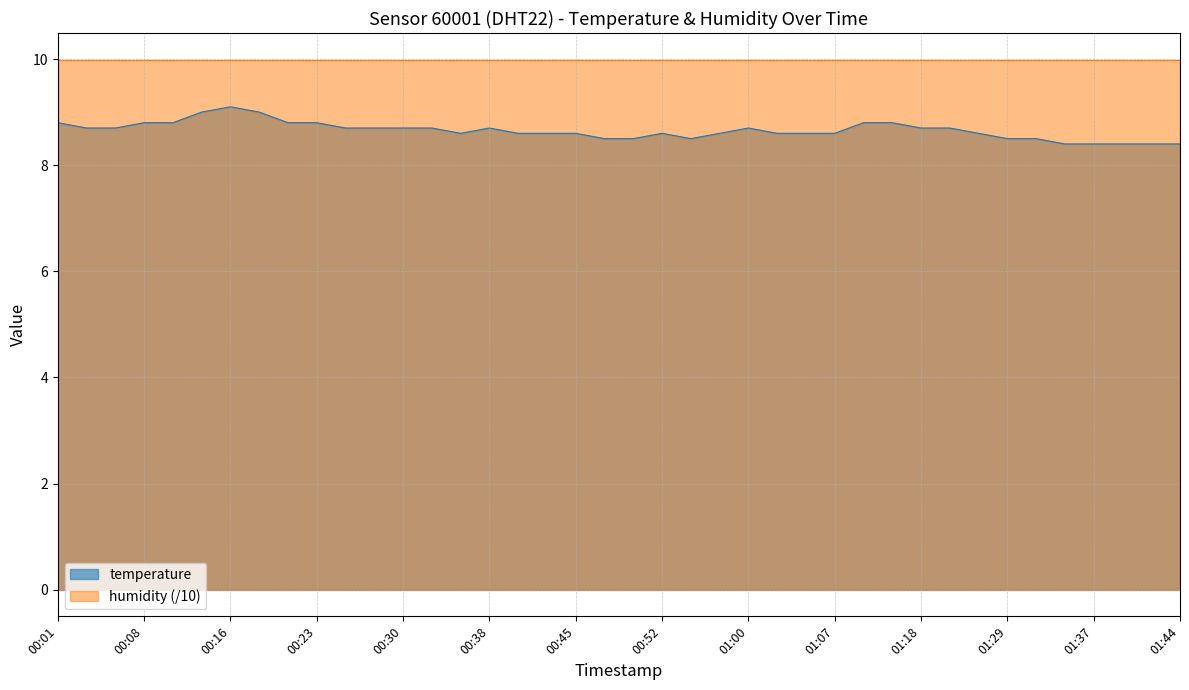

The value at 01:13 is 5.1. True or false?

False